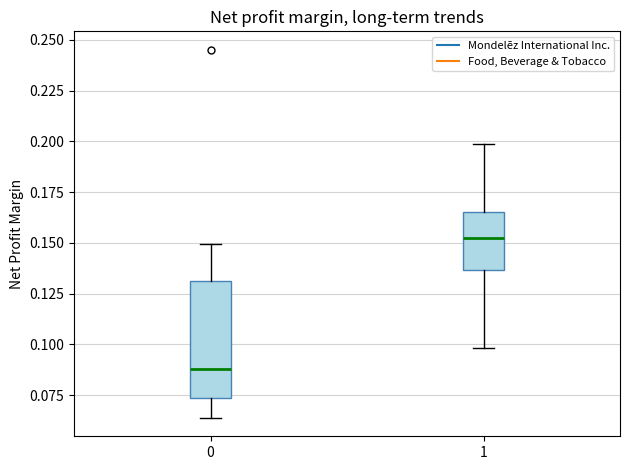

Reading left to right, read every box against the y-axis: the position of its median line, the range the box covers, and the ends of its whiskers. The values are not printed on the chart, so give them approximately, as read against the axis.

0: median 0.090, box 0.075 to 0.130, whiskers 0.065 to 0.150
1: median 0.150, box 0.135 to 0.165, whiskers 0.100 to 0.200